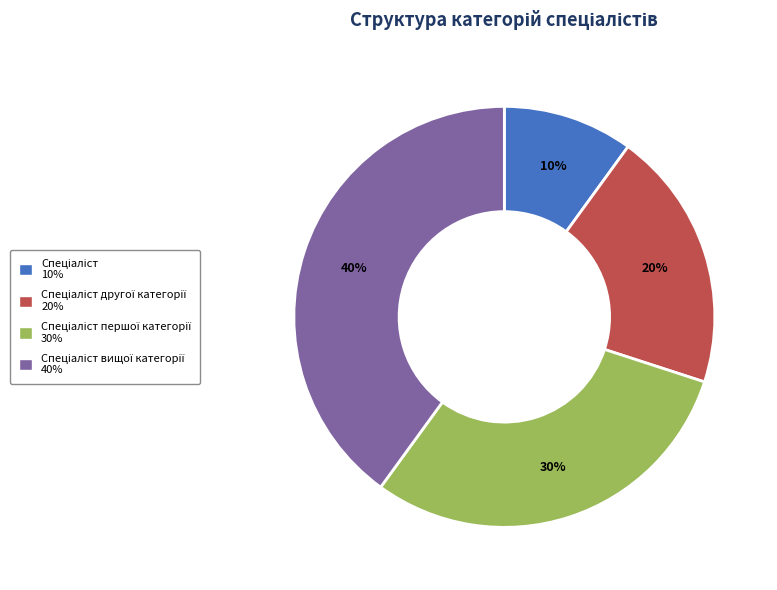

How many segments does this pie chart have?

4